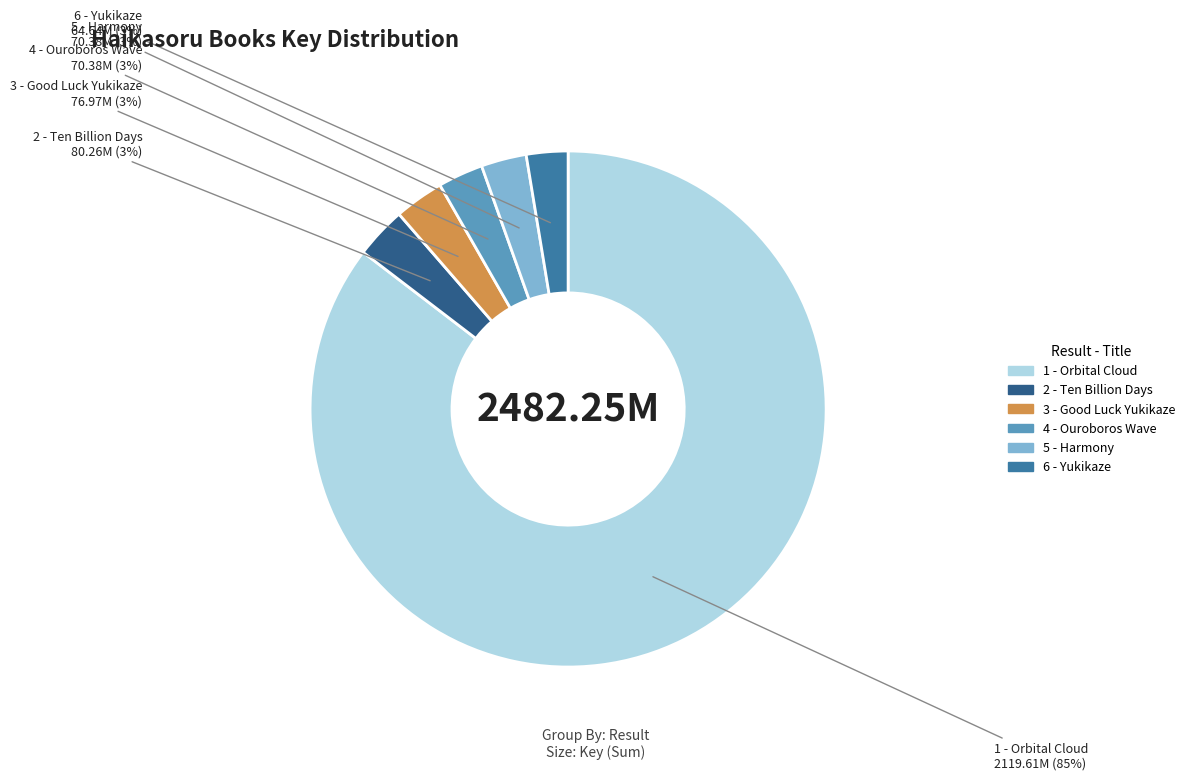

Which has a higher value, 1 - Orbital Cloud or 2 - Ten Billion Days?

1 - Orbital Cloud